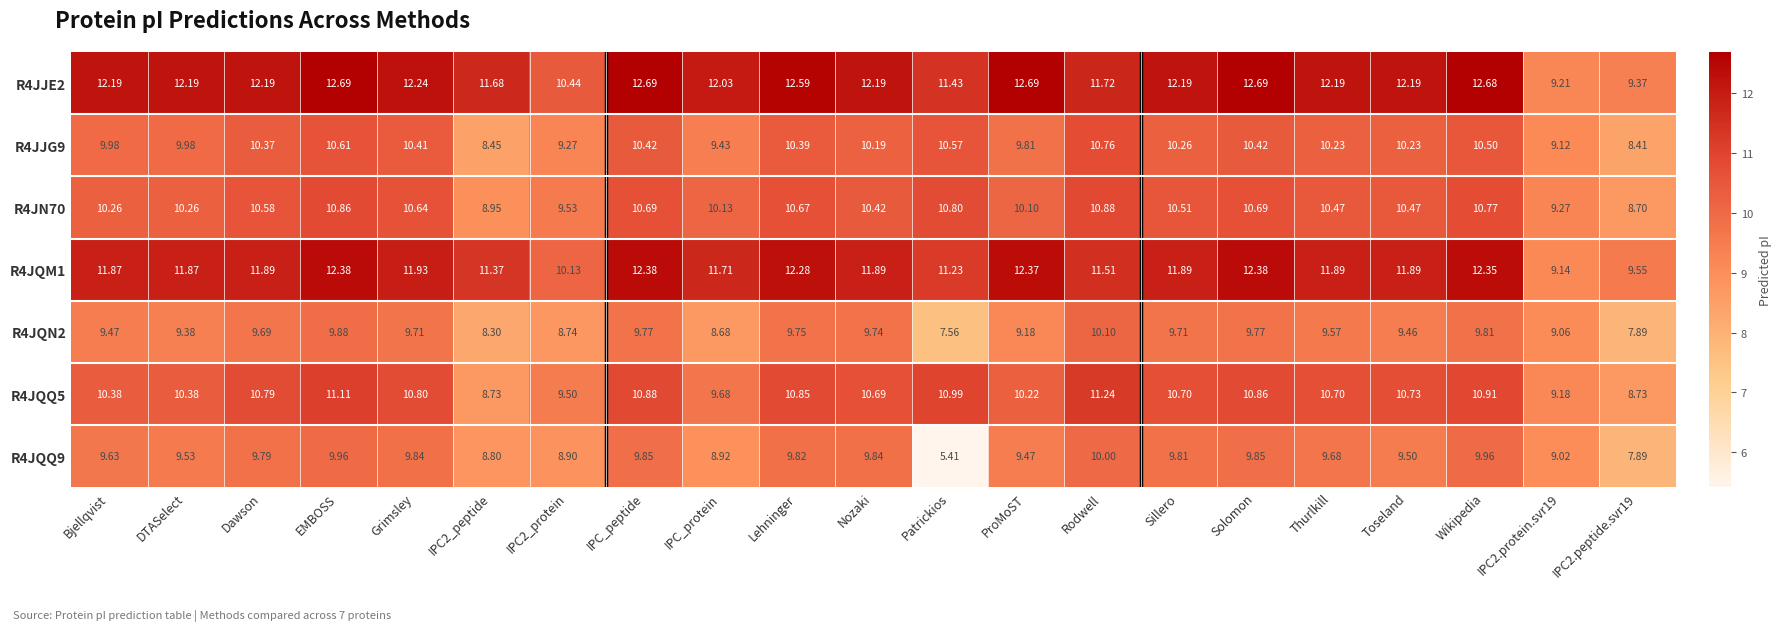

Is the value of R4JQN2 at IPC2_peptide greater than the value of R4JQQ9 at Patrickios?

Yes